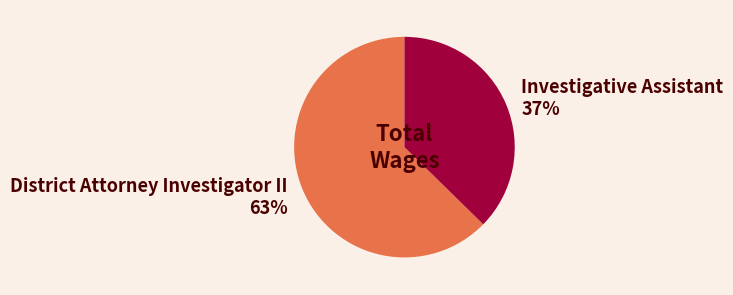

True or false: District Attorney Investigator II accounts for 63% of the total.

True